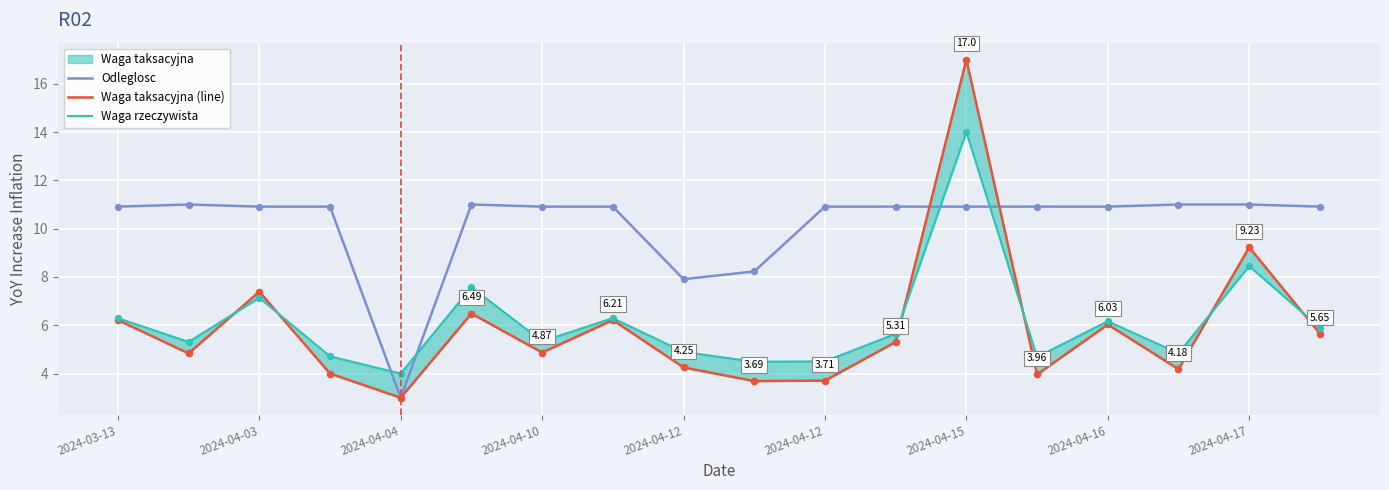

At which category is the sum across all series the highest?

2024-04-15